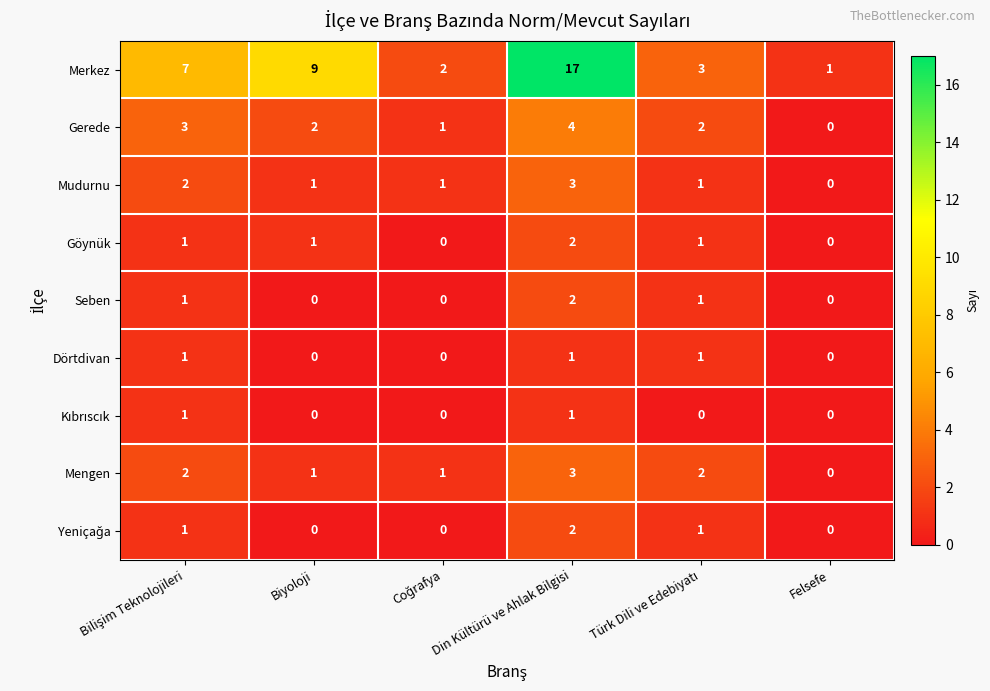

What is the difference between the second highest and second lowest values in the Merkez series?

7